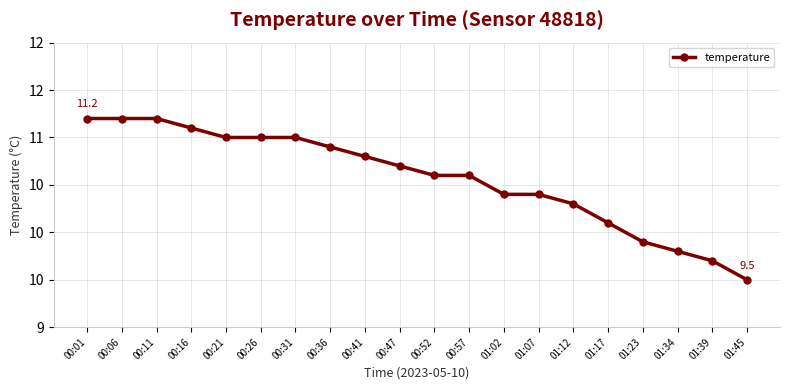

Is this an area chart (filled region under the line)?

No